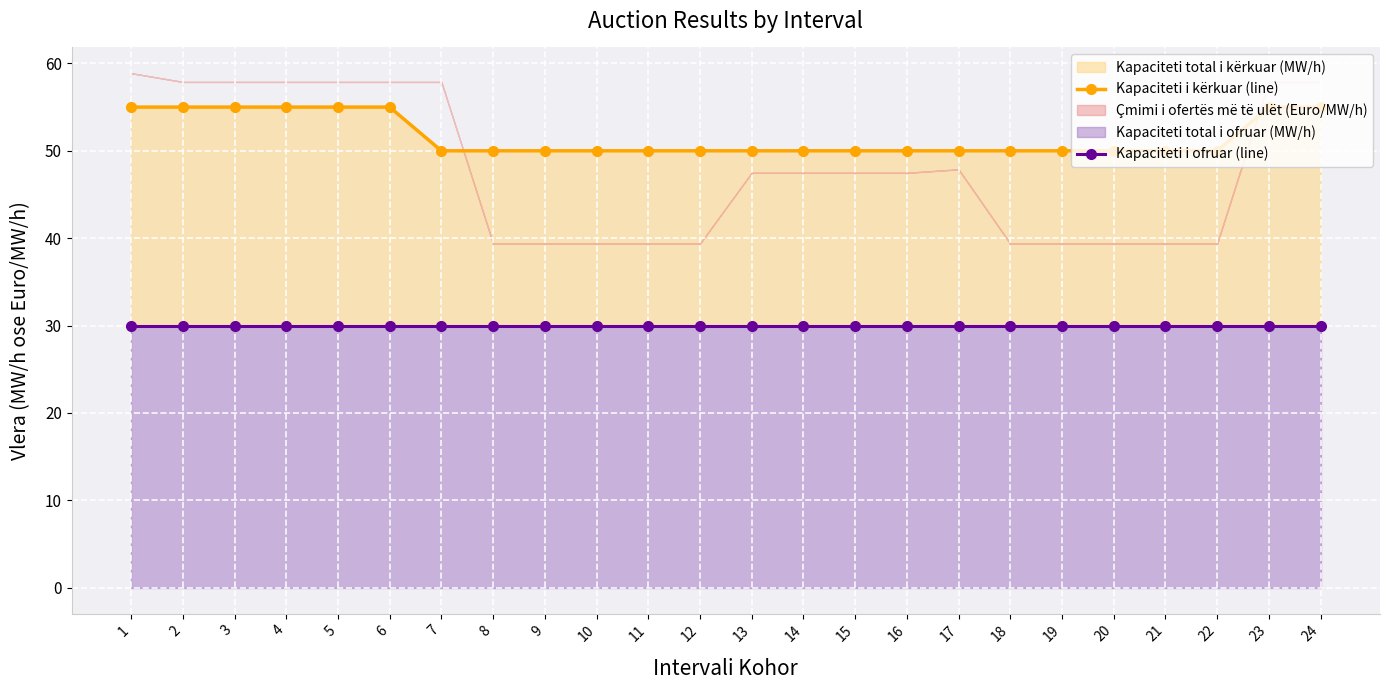

Is the value of Kapaciteti i kërkuar (line) at 21 greater than the value of Kapaciteti i ofruar (line) at 9?

Yes